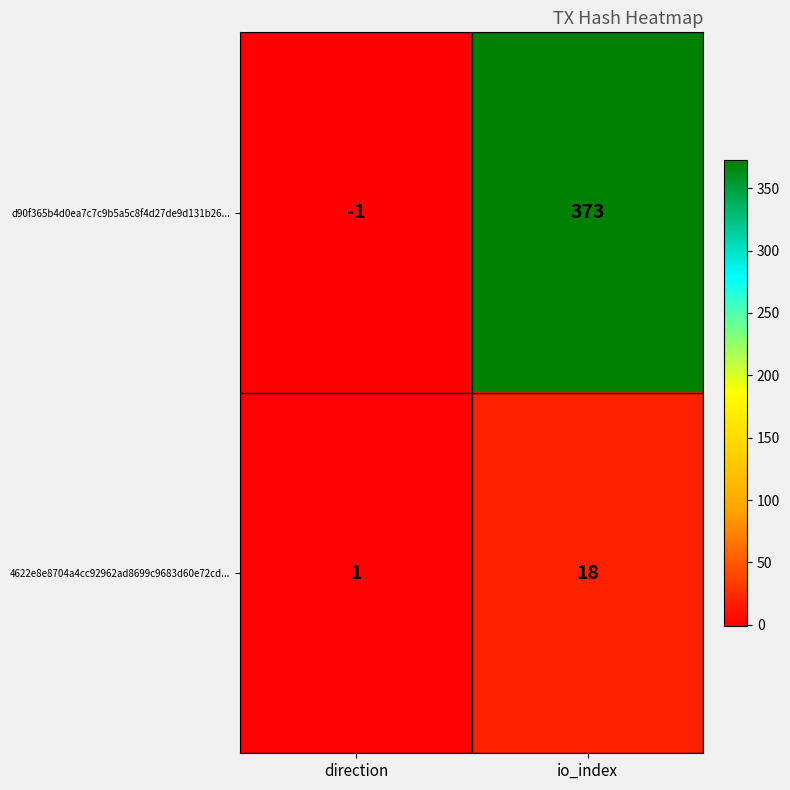

List the series in order of their peak value, highest first.

d90f365b4d0ea7c7c9b5a5c8f4d27de9d131b26..., 4622e8e8704a4cc92962ad8699c9683d60e72cd...